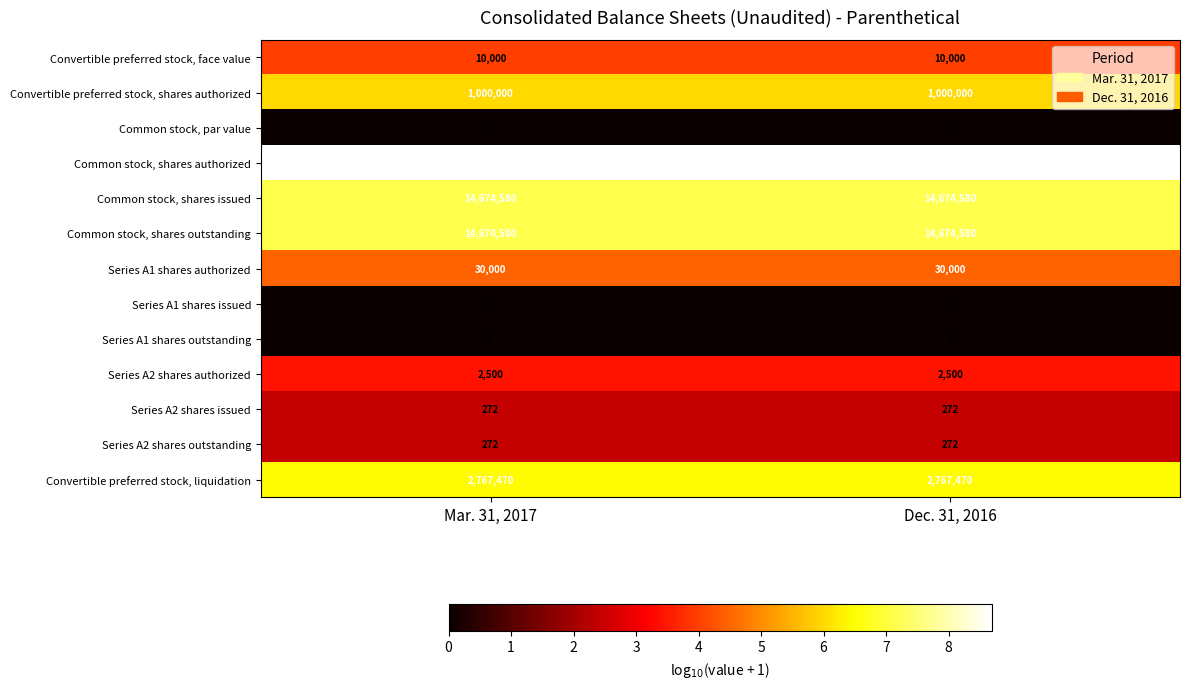

What is the greatest value displayed?

499000000